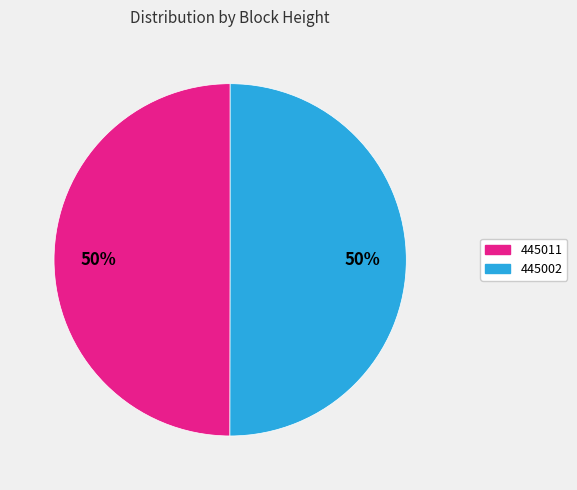

Is it true that 445011 is 59% of the pie?

False